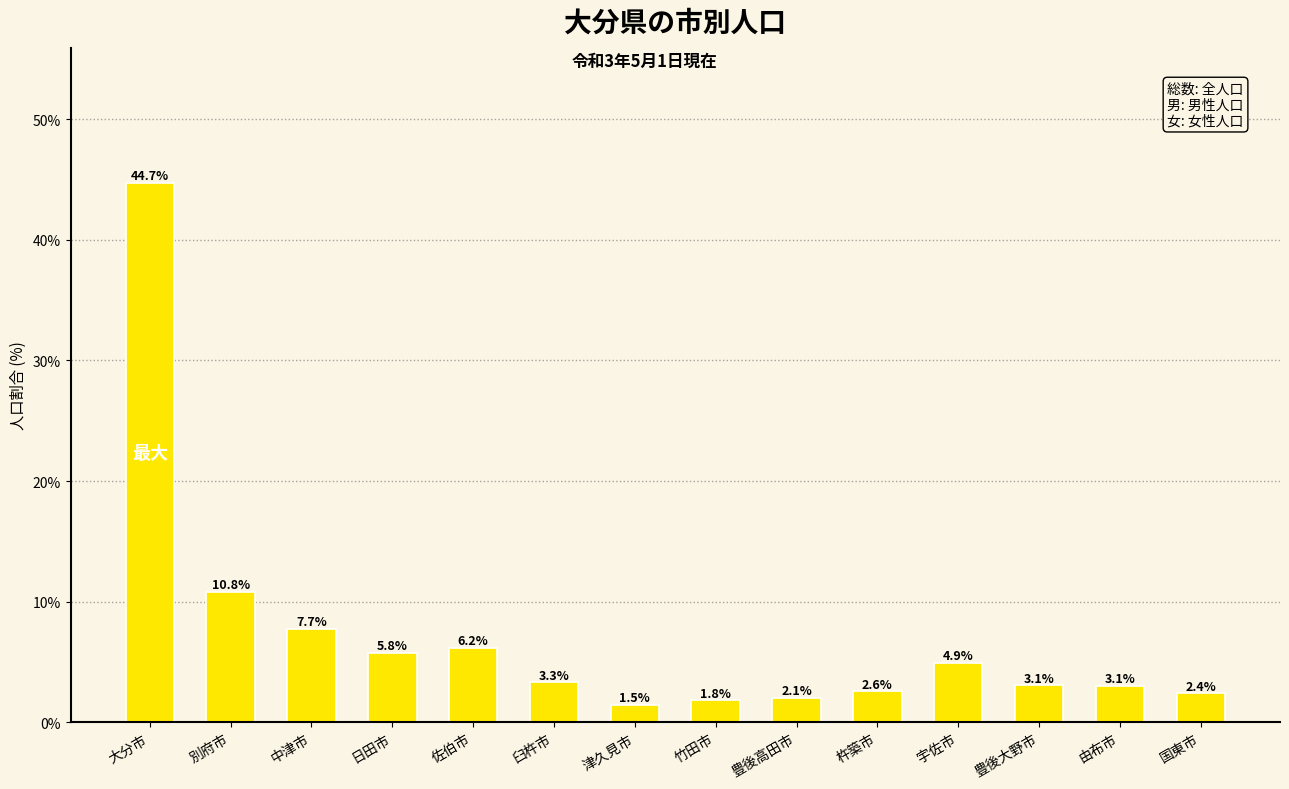

What is the maximum value shown in the chart?

44.7